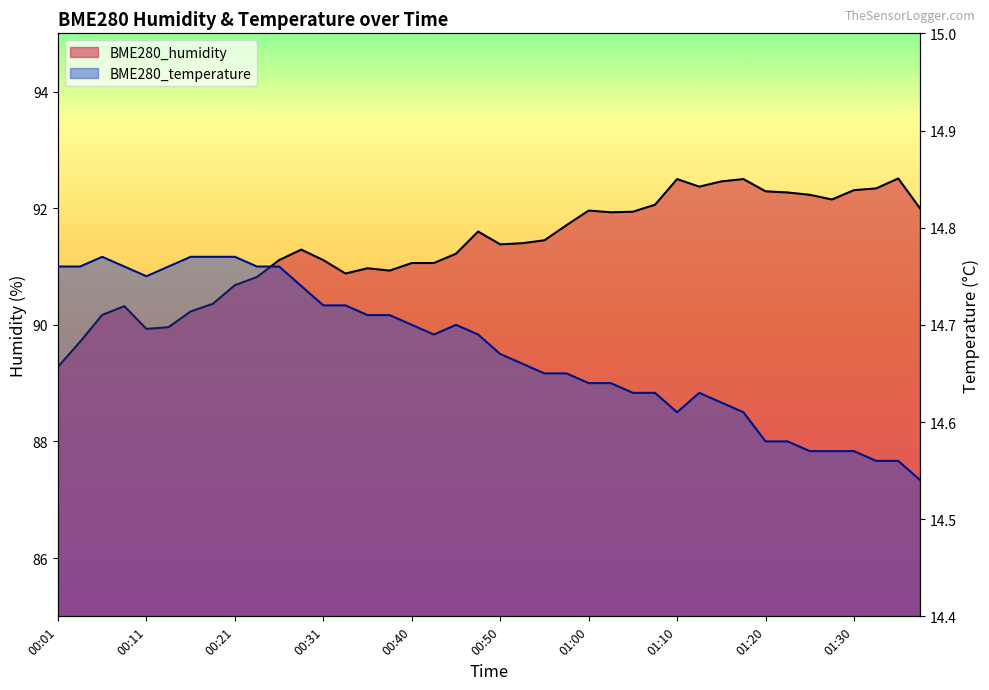

What is the difference between the BME280_humidity values at 00:50 and 00:43?

0.3